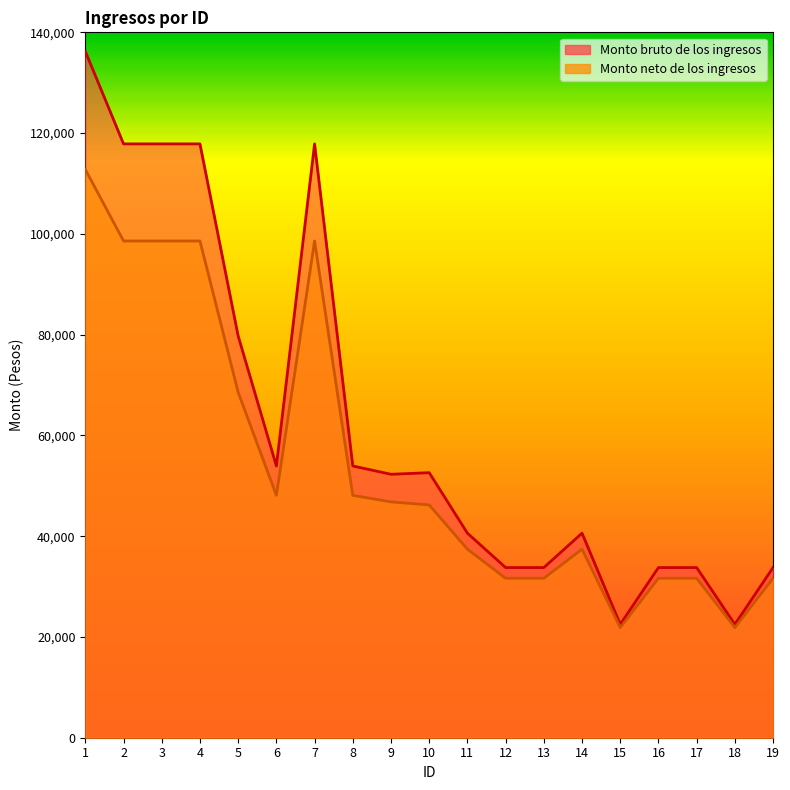

Reading left to right, what are all the values shown in this chart?

Monto bruto de los ingresos: 136219.2	117860.8	117860.8	117860.8	79736.3	53938.9	117860.8	53938.9	52285.0	52604.9	40599.1	33773.2	33773.2	40599.1	22493.5	33773.2	33773.2	22493.5	33773.2
Monto neto de los ingresos: 112769.9	98586.3	98586.3	98586.3	68552.8	48099.5	98586.3	48099.5	46810.1	46200.4	37419.0	31646.2	31646.2	37419.0	21860.1	31646.2	31646.2	21860.1	31646.2